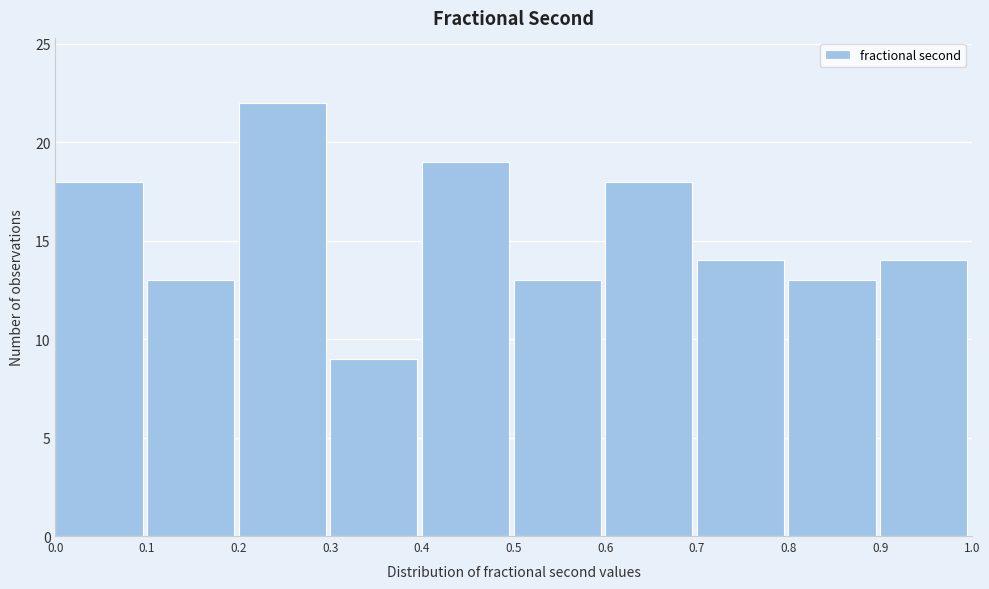

What is the height of the bar covering 0.0 to 0.1 on the x-axis? The values are not printed on the chart, so give them approximately, as read against the axis.

18